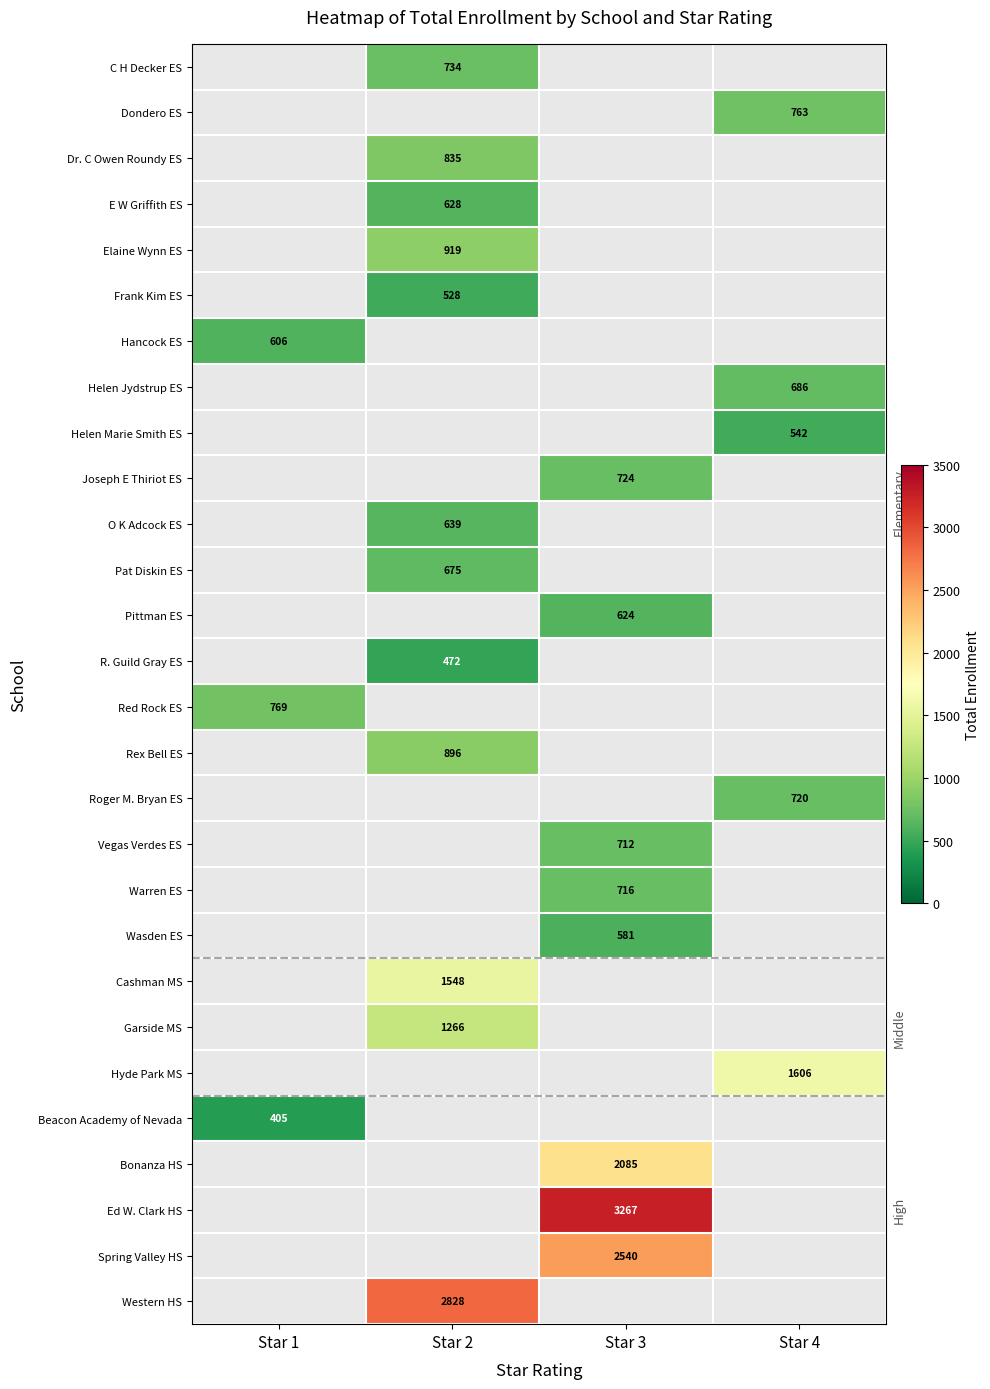

At which category does the chart reach its minimum across all series?

Star 1